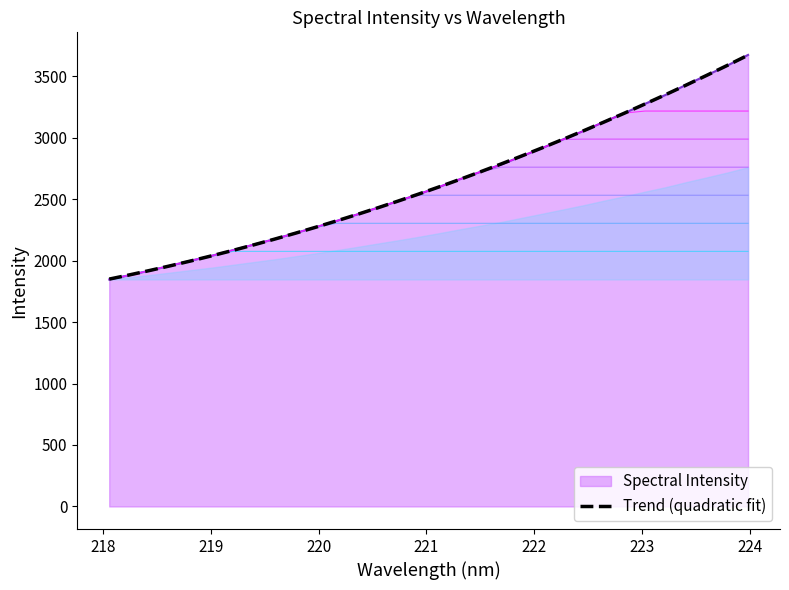

What is the lowest value of the Spectral Intensity series?

1846.4